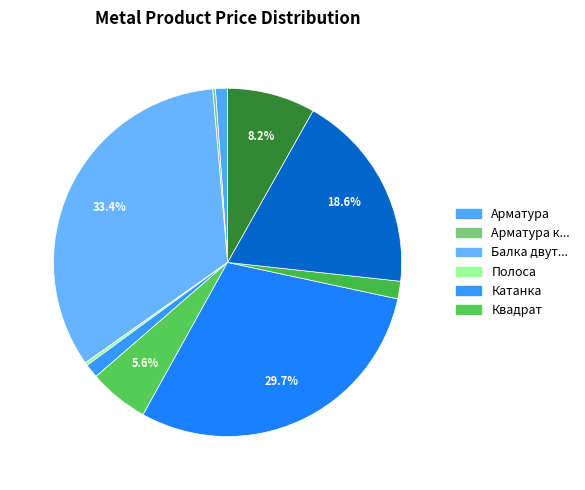

To the nearest percent, what is the difference between the largest and smallest slice percentages?

33%